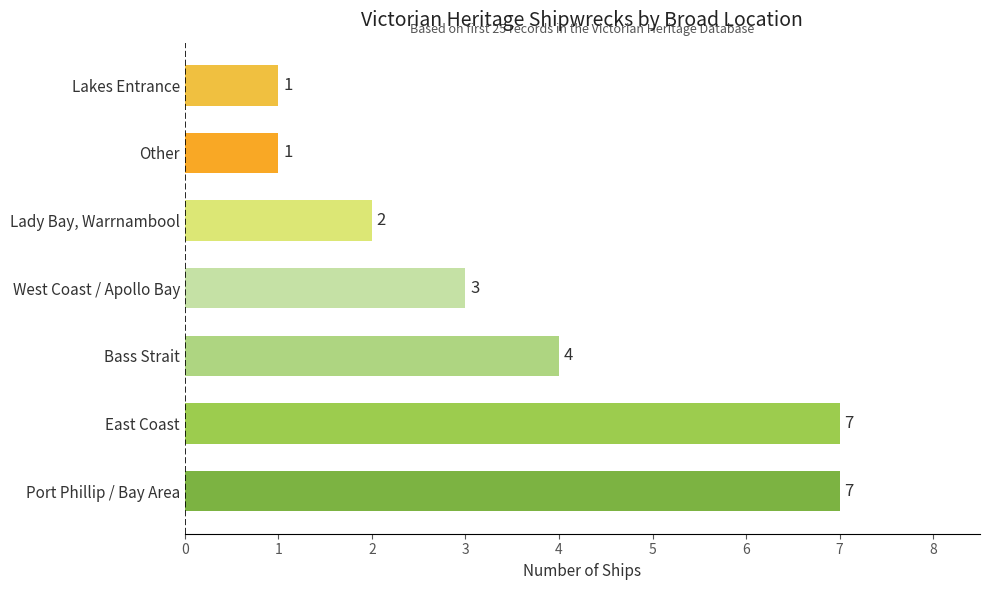

What is the difference between the maximum and minimum values?

6